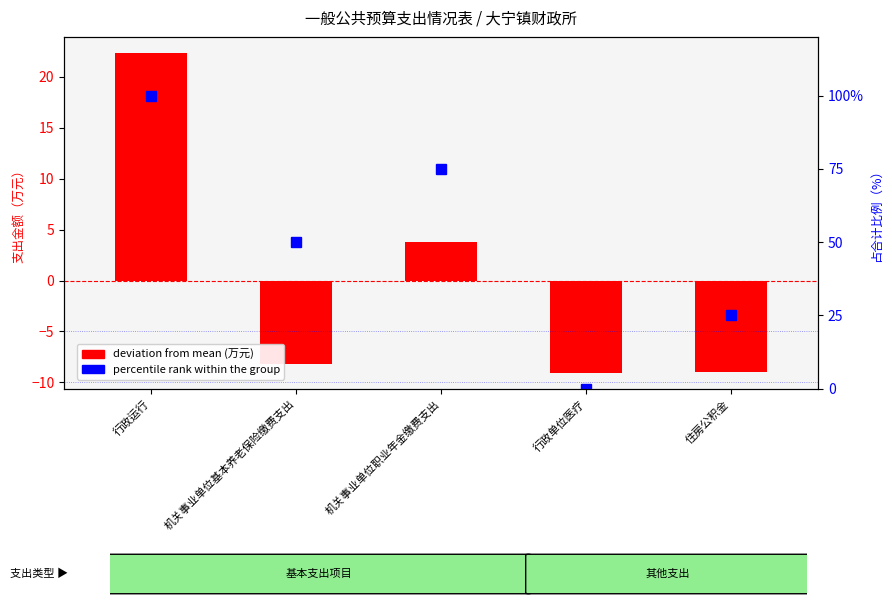

List the labels in order of deviation from mean (万元) value, largest first.

行政运行, 机关事业单位职业年金缴费支出, 机关事业单位基本养老保险缴费支出, 住房公积金, 行政单位医疗